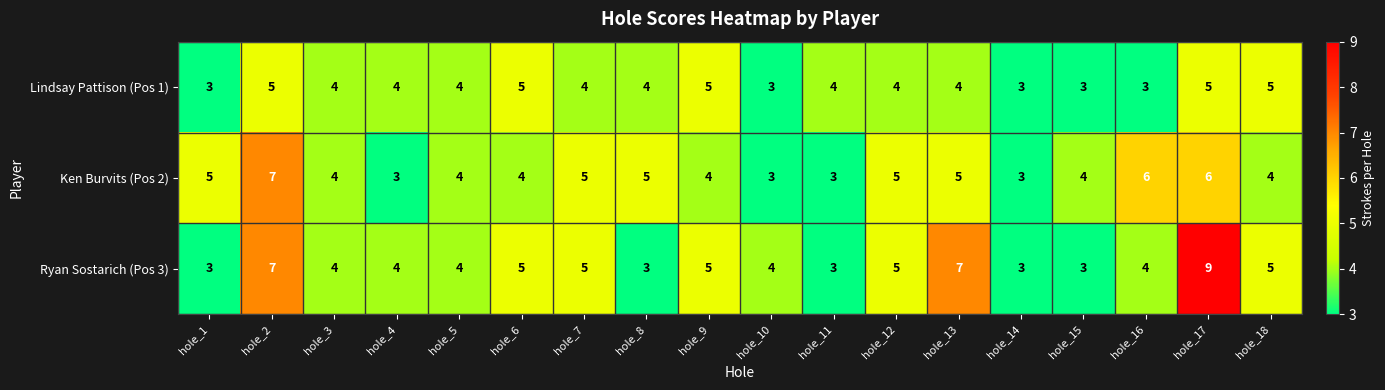

What is the difference between the maximum and second lowest values in the Ken Burvits (Pos 2) series?

4